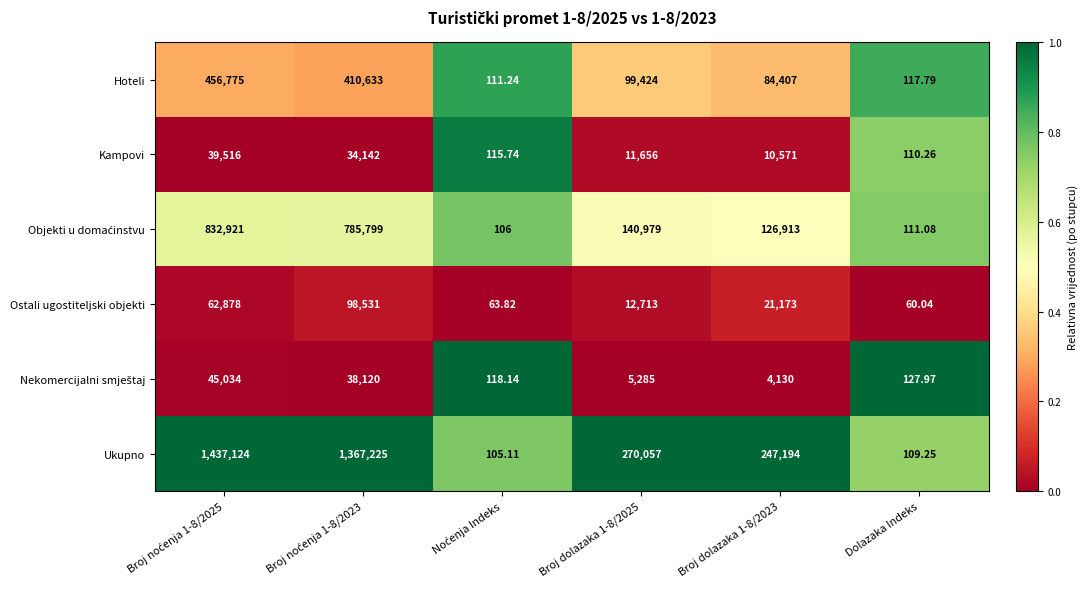

Which label corresponds to the smallest value in the chart?

Dolazaka Indeks